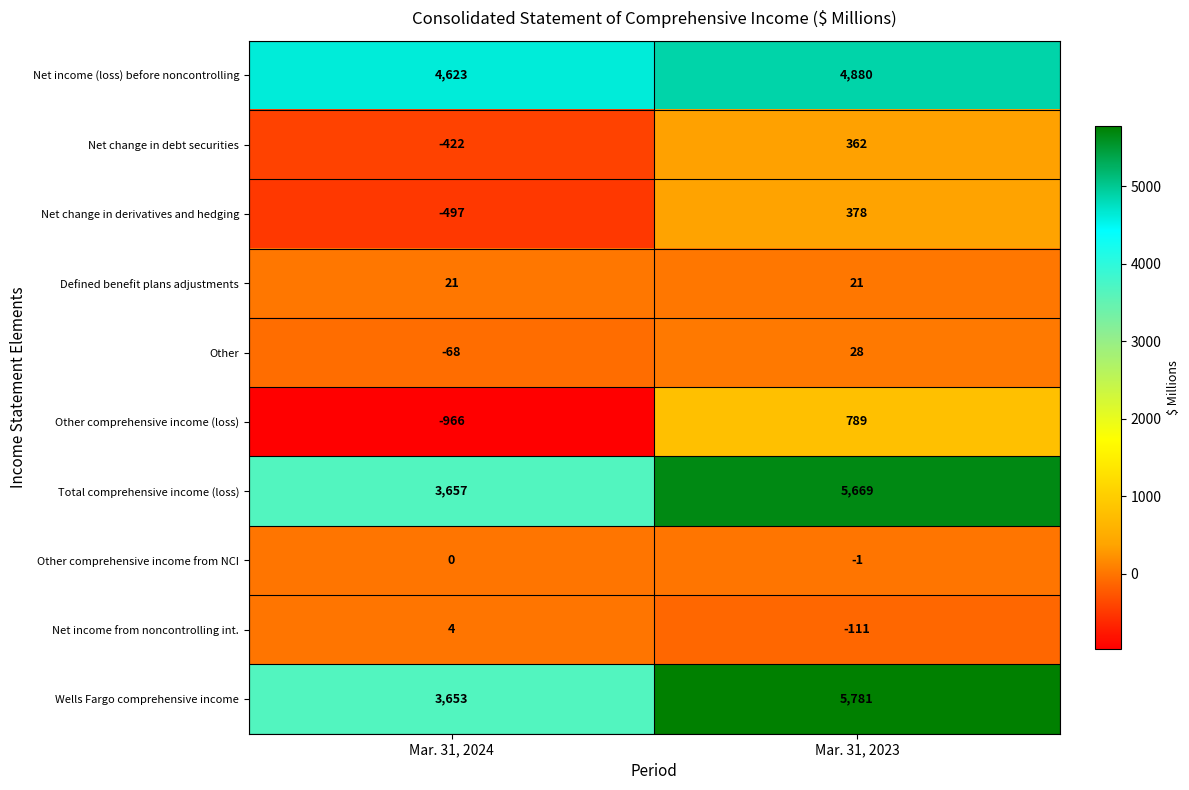

What is the difference between the Net income (loss) before noncontrolling values at Mar. 31, 2023 and Mar. 31, 2024?

257